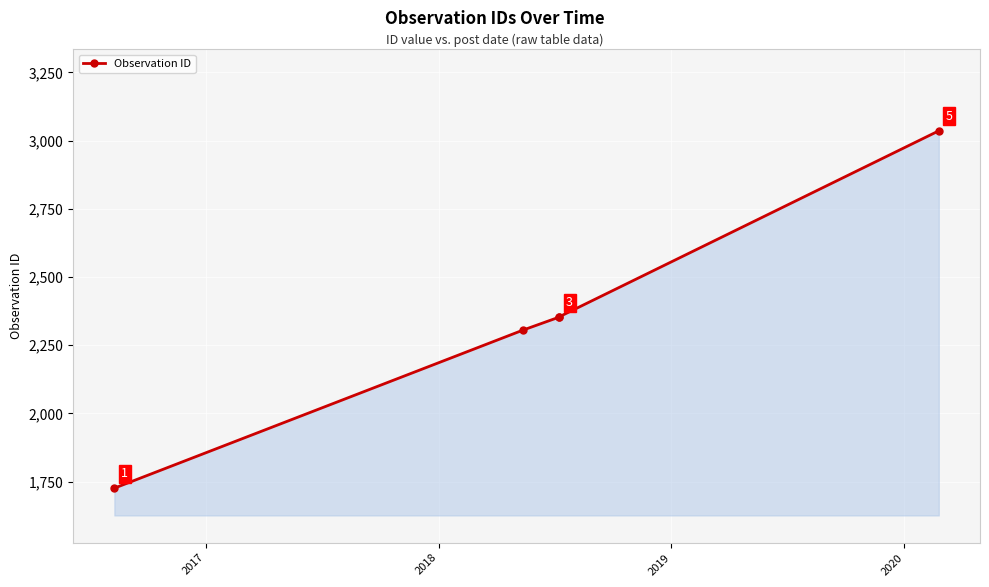

True or false: the data shows 3129 at 2019.

False